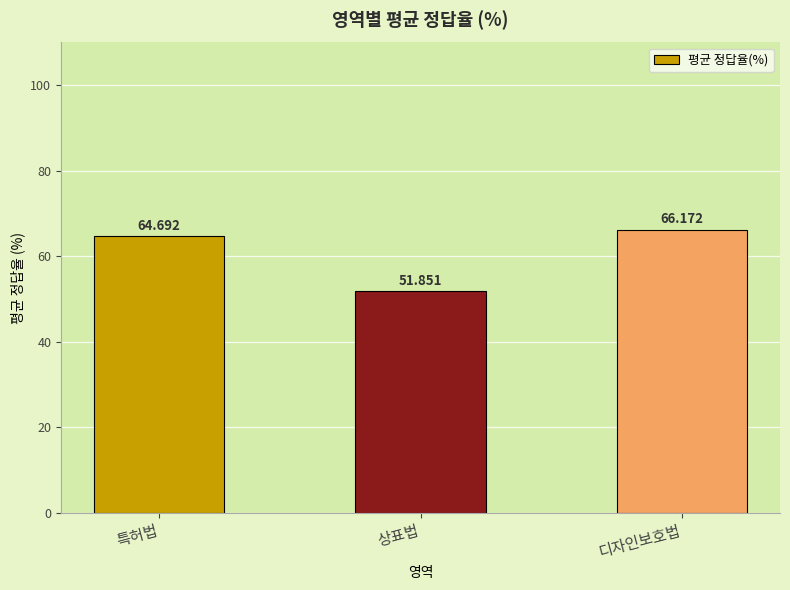

What is the label of the 3rd bar from the left?

디자인보호법